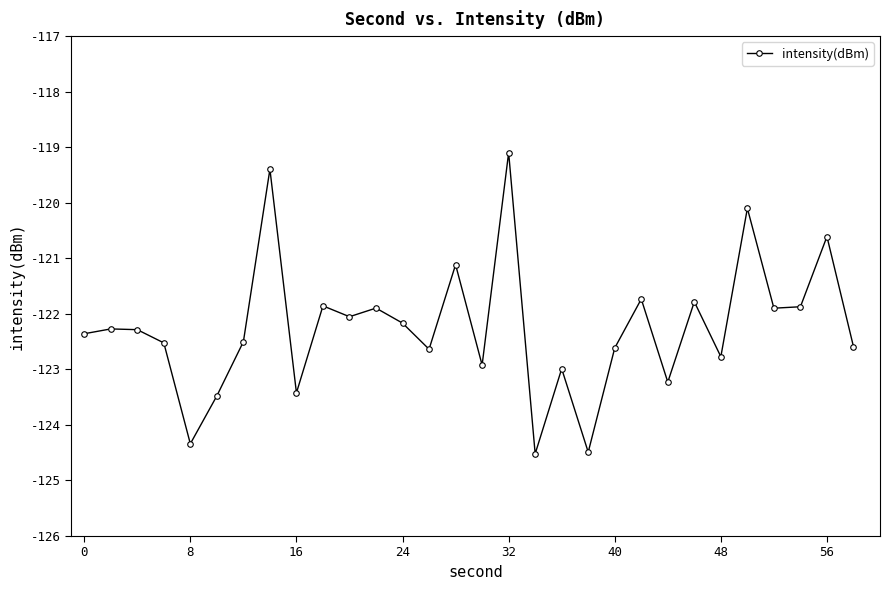

What is the value of the 13th point from the left?

-122.2